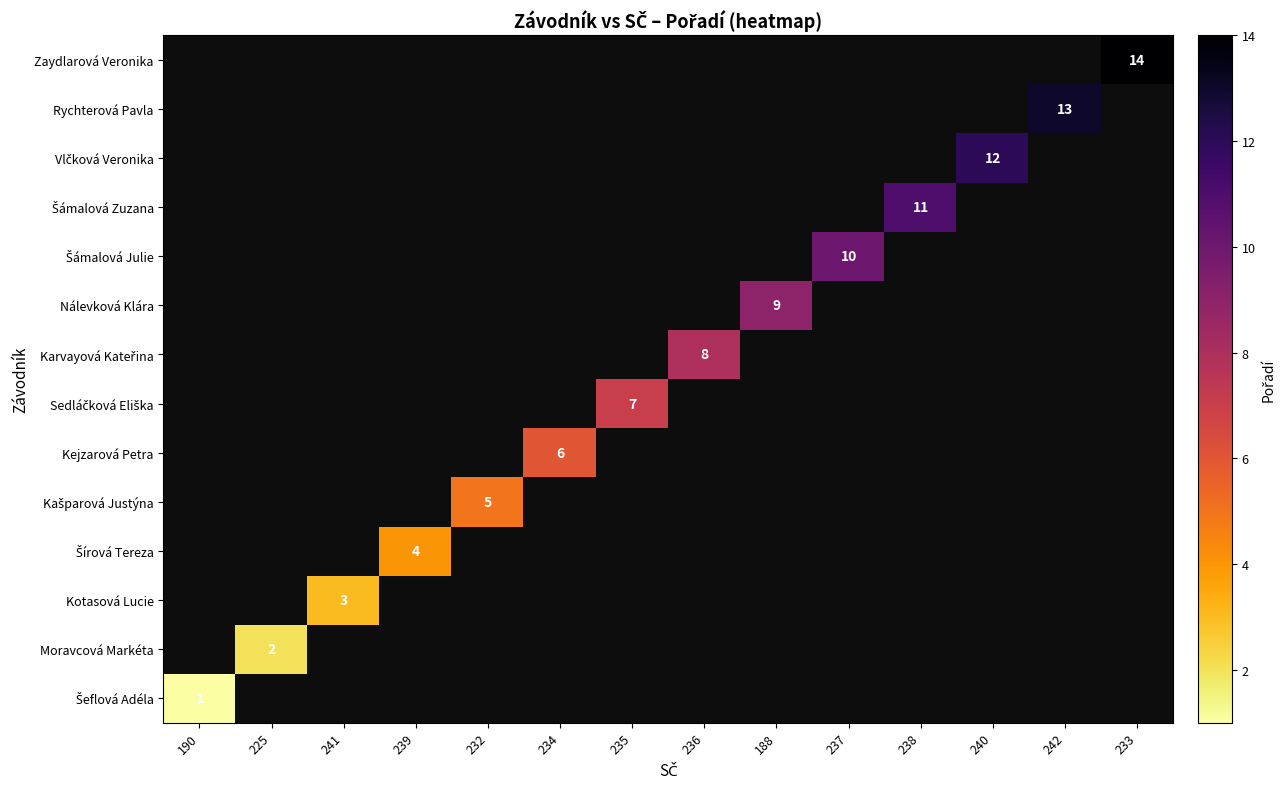

Rank the series by their average value, from highest to lowest.

Šeflová Adéla, Moravcová Markéta, Kotasová Lucie, Šírová Tereza, Kašparová Justýna, Kejzarová Petra, Sedláčková Eliška, Karvayová Kateřina, Nálevková Klára, Šámalová Julie, Šámalová Zuzana, Vlčková Veronika, Rychterová Pavla, Zaydlarová Veronika